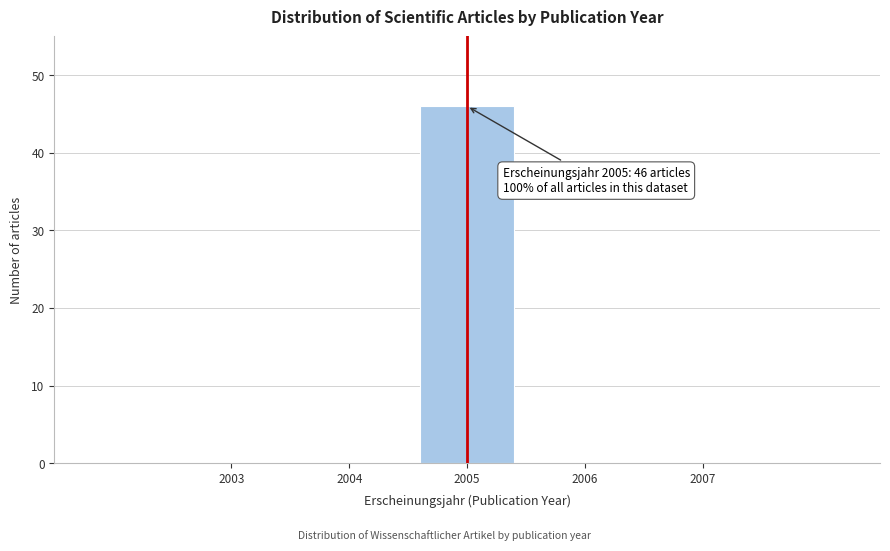

Over which range of the x-axis is the bar tallest?

2004.5 to 2005.5